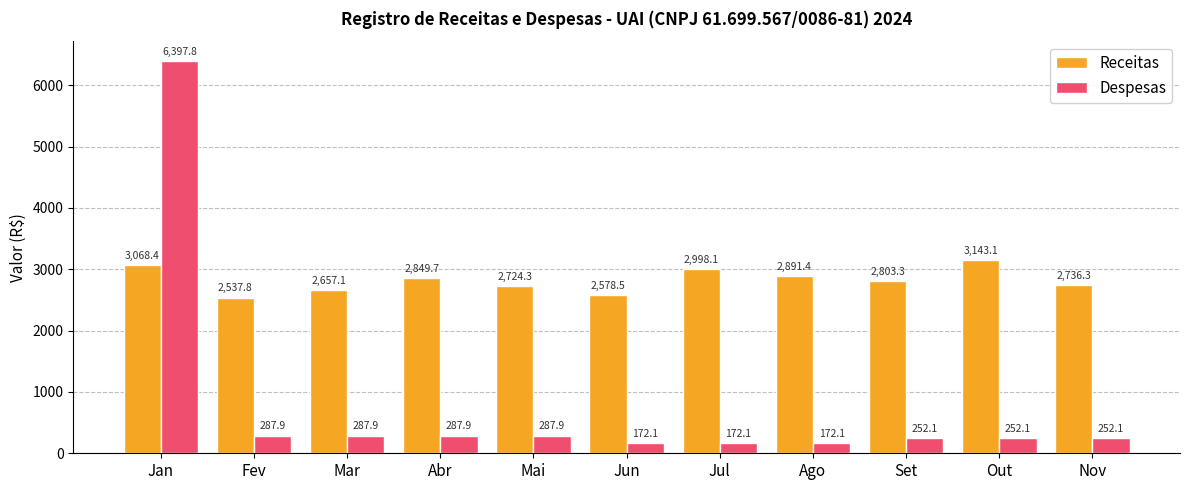

The Receitas series shows 2998.1 at Jul. True or false?

True